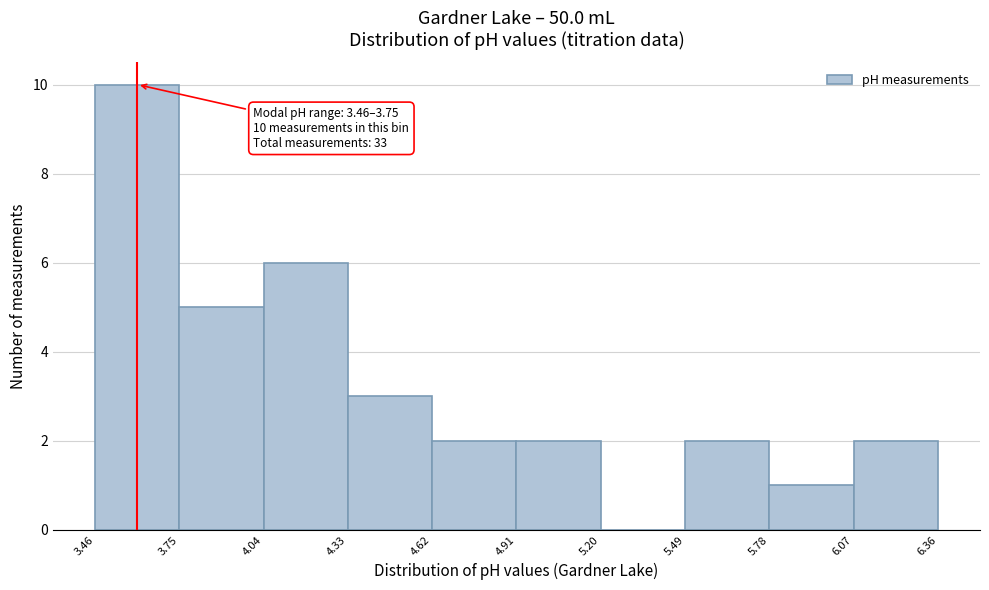

Over which range of the x-axis is the bar tallest?

3.46 to 3.75